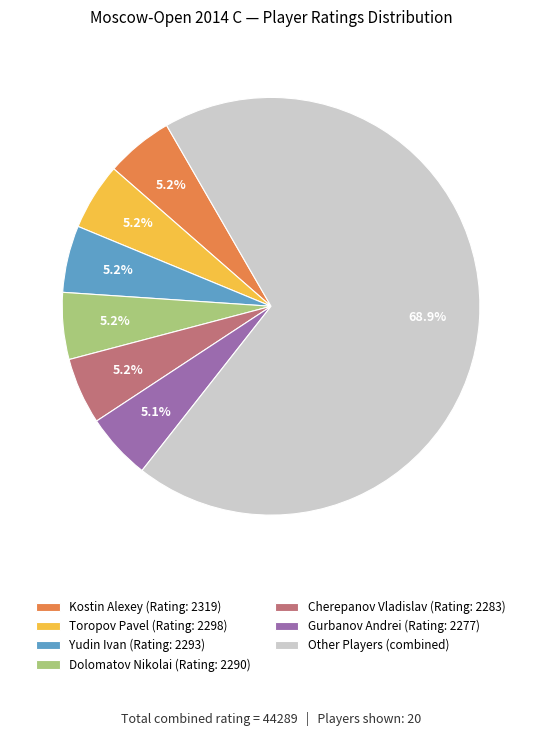

Approximately how many times larger is the value at Cherepanov Vladislav (Rating: 2283) compared to Gurbanov Andrei (Rating: 2277)?

1.0